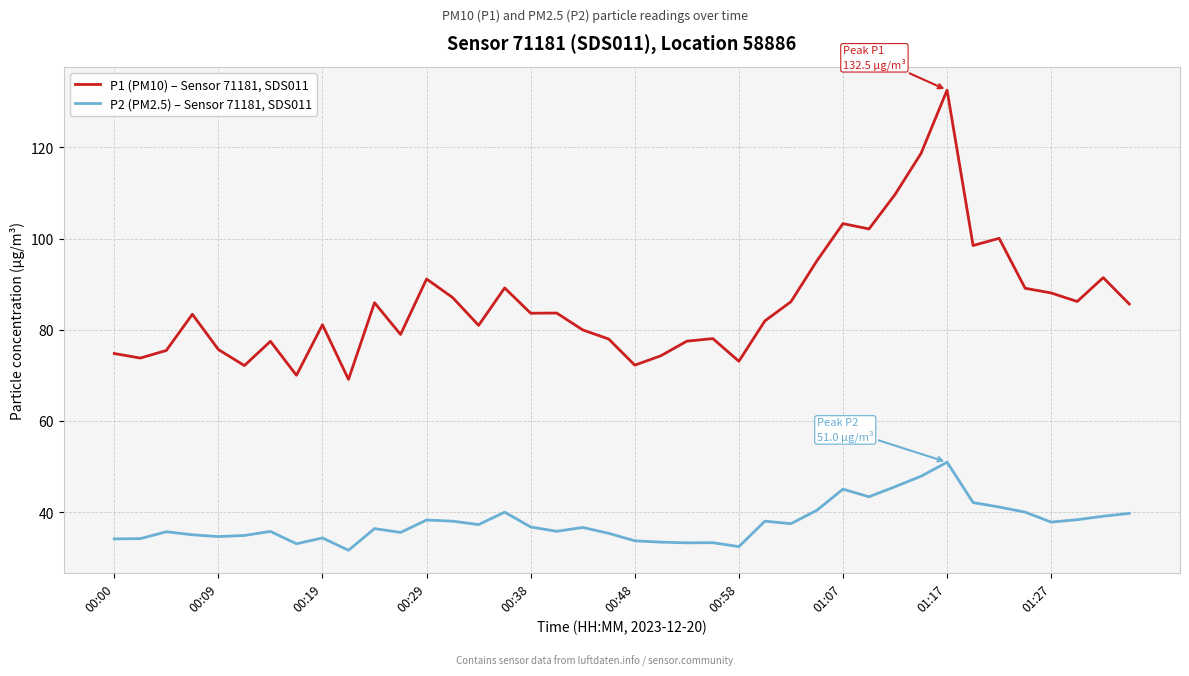

Rank the series by their average value, from lowest to highest.

P2 (PM2.5) – Sensor 71181, SDS011, P1 (PM10) – Sensor 71181, SDS011